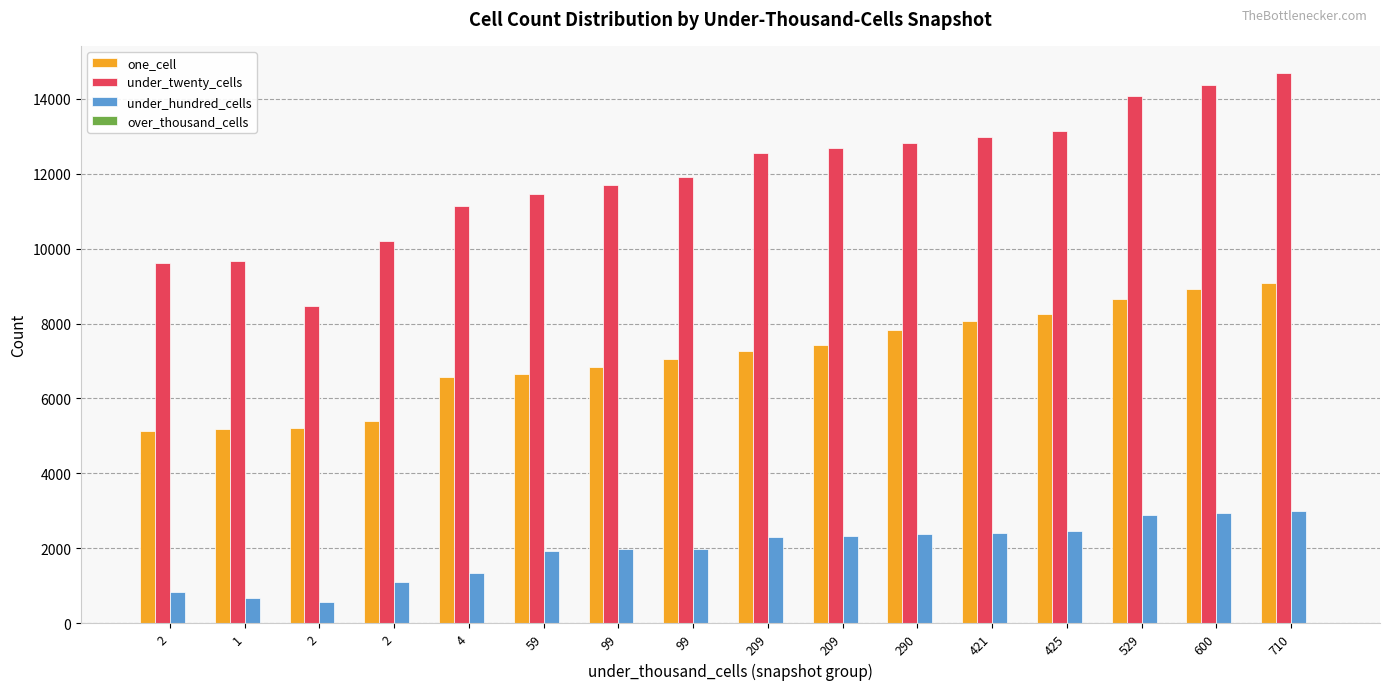

The value of one_cell at 710 is 12268. True or false?

False